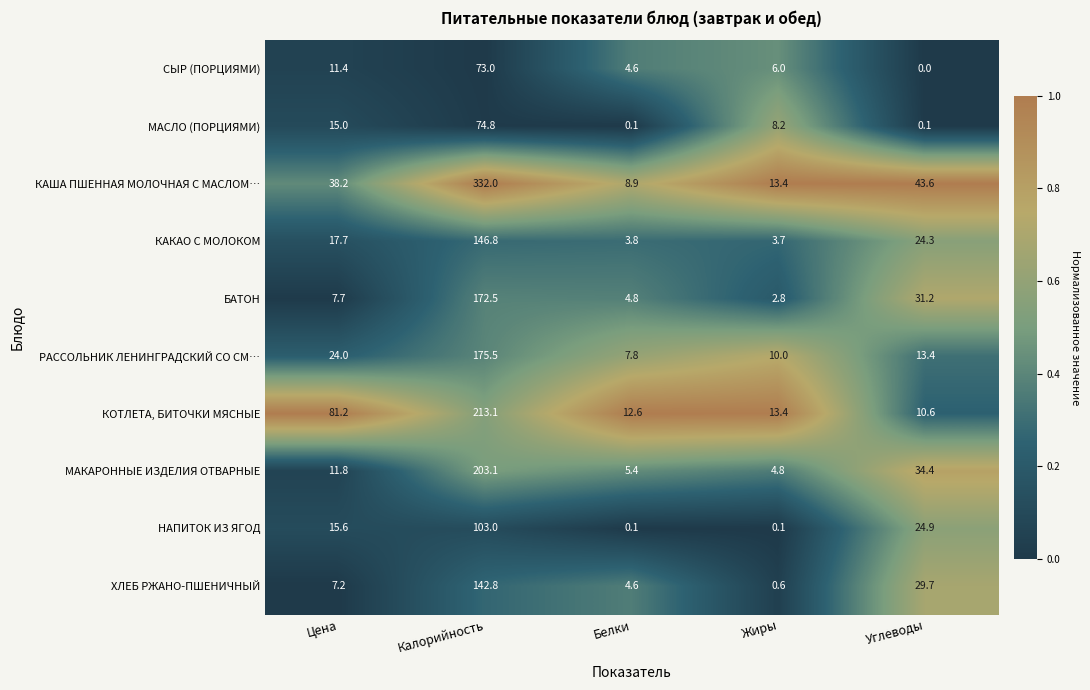

At which category does the chart reach its minimum across all series?

Углеводы